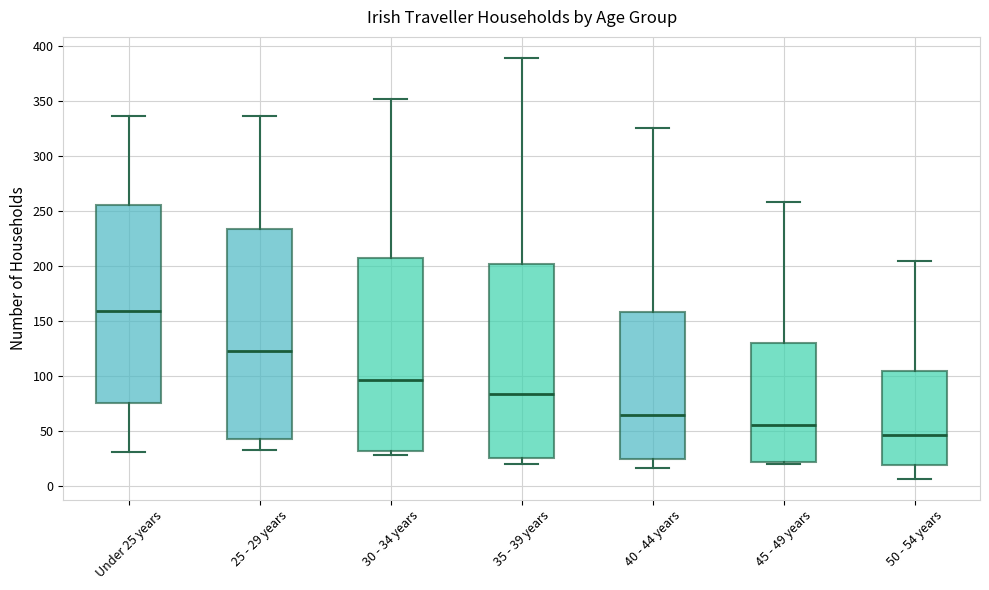

Reading left to right, read every box against the y-axis: the position of its median line, the range the box covers, and the ends of its whiskers. The values are not printed on the chart, so give them approximately, as read against the axis.

Under 25 years: median 160, box 75 to 255, whiskers 30 to 335
25 - 29 years: median 125, box 45 to 235, whiskers 35 to 335
30 - 34 years: median 95, box 35 to 205, whiskers 30 to 350
35 - 39 years: median 85, box 25 to 200, whiskers 20 to 390
40 - 44 years: median 65, box 25 to 160, whiskers 15 to 325
45 - 49 years: median 55, box 20 to 130, whiskers 20 (just below the box's lower edge) to 260
50 - 54 years: median 45, box 20 to 105, whiskers 5 to 205